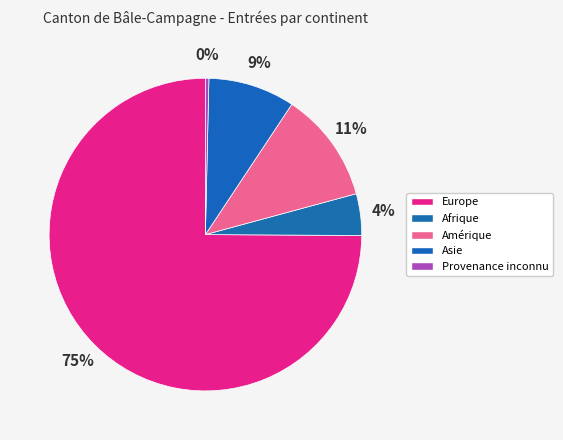

Is there any slice that represents more than half of the pie?

Yes